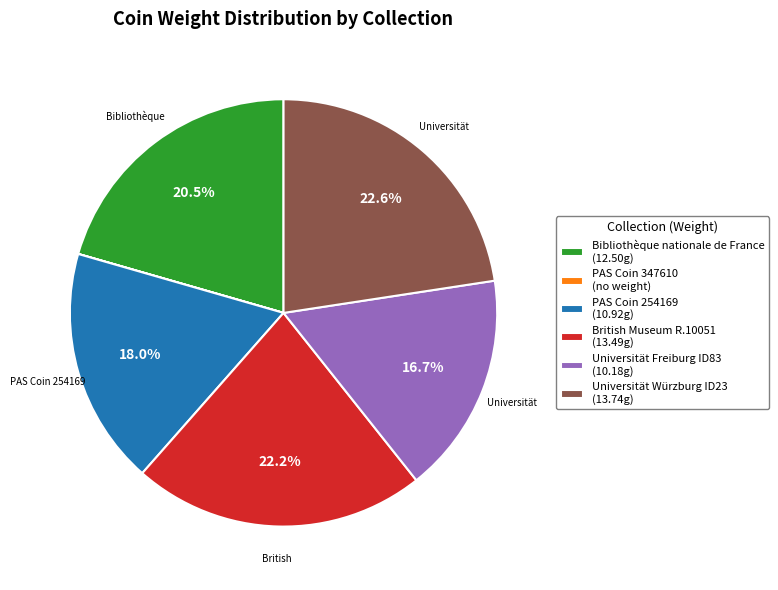

Do British Museum R.10051 and Bibliothèque nationale de France together represent more than half of the pie?

No